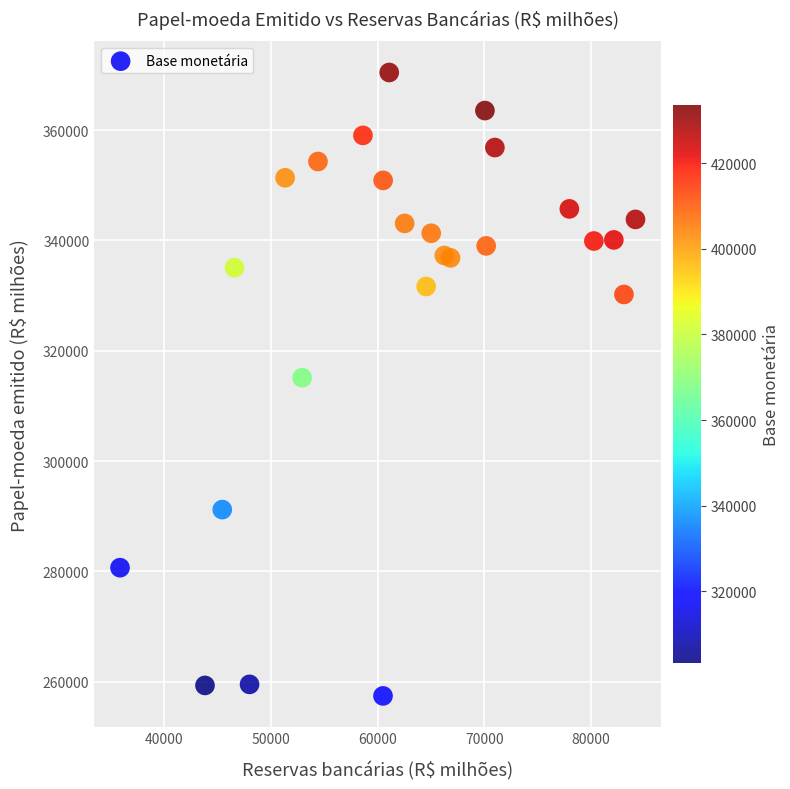

What is the range of X values (max minus min)?

48244.1